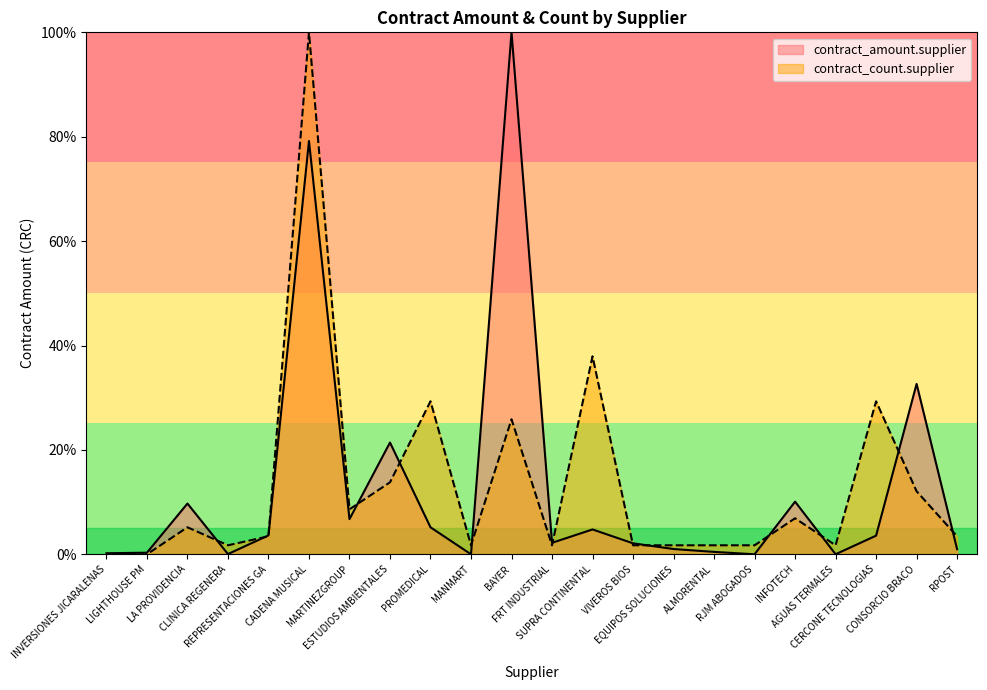

True or false: contract_count.supplier and contract_amount.supplier cross at least once.

True